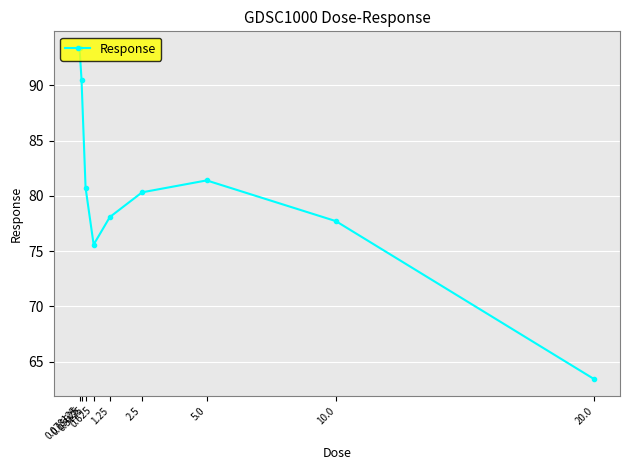

What is the label of the 2nd point from the left?

0.15625